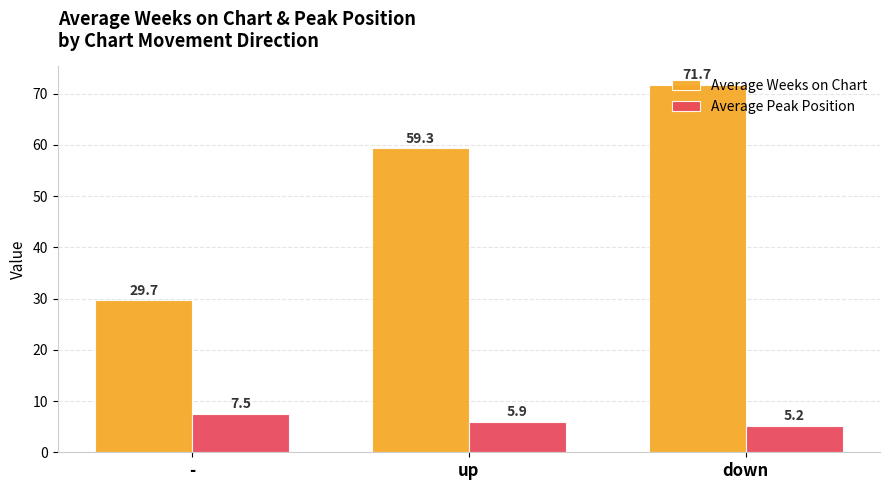

What is the sum of all Average Peak Position values?

18.6